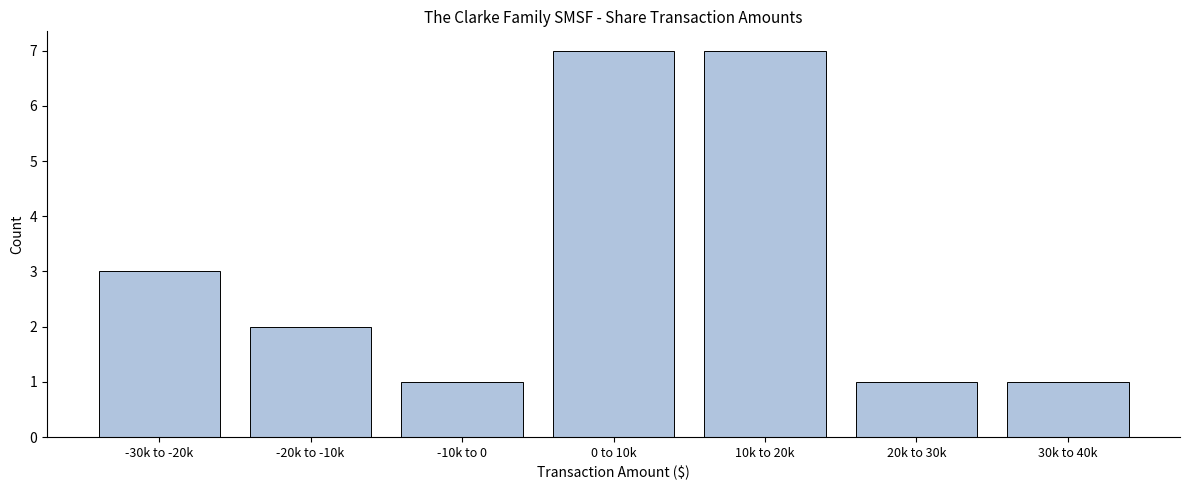

Reading left to right, extract all data points from this chart.

-30k to -20k=3	-20k to -10k=2	-10k to 0=1	0 to 10k=7	10k to 20k=7	20k to 30k=1	30k to 40k=1